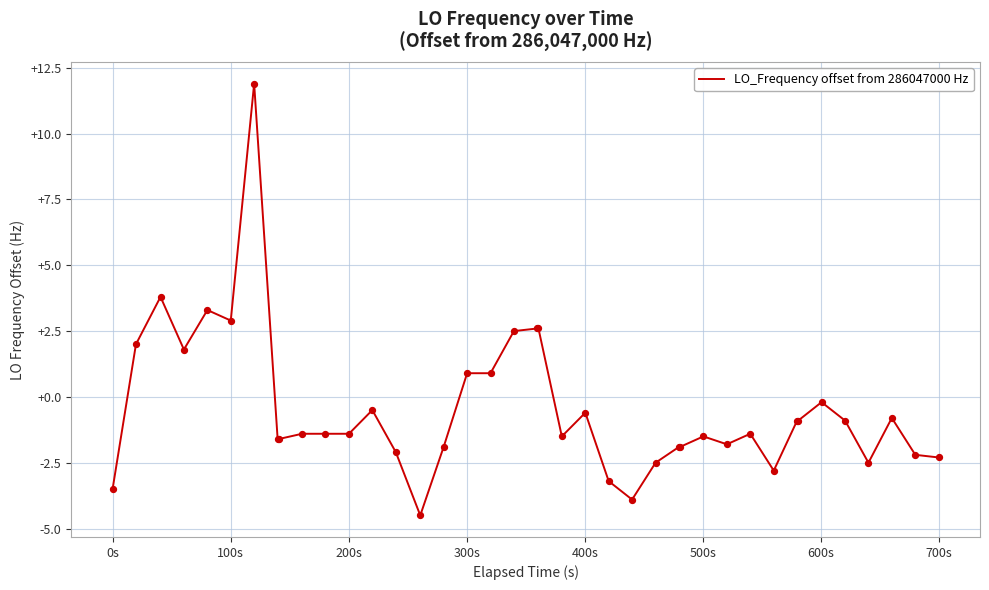

What is the greatest value displayed?

11.9